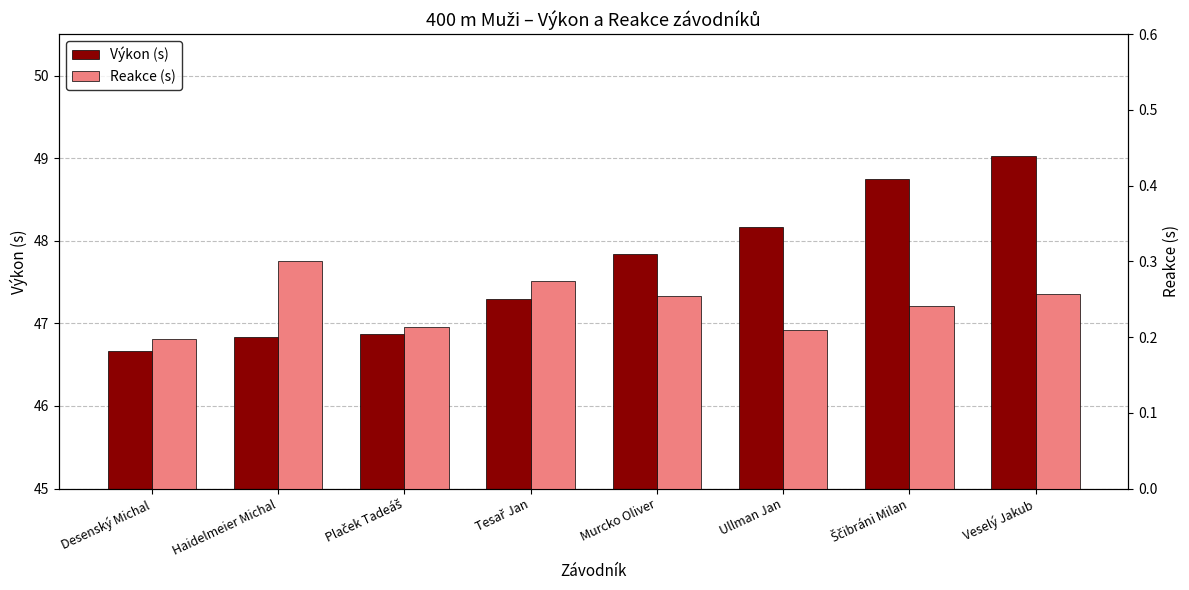

Reading left to right, list all the values displayed in this chart.

Výkon (s): Desenský Michal=46.7	Haidelmeier Michal=46.8	Plaček Tadeáš=46.9	Tesař Jan=47.3	Murcko Oliver=47.8	Ullman Jan=48.2	Ščibráni Milan=48.8	Veselý Jakub=49.0
Reakce (s): Desenský Michal=0.2	Haidelmeier Michal=0.3	Plaček Tadeáš=0.2	Tesař Jan=0.3	Murcko Oliver=0.3	Ullman Jan=0.2	Ščibráni Milan=0.2	Veselý Jakub=0.3